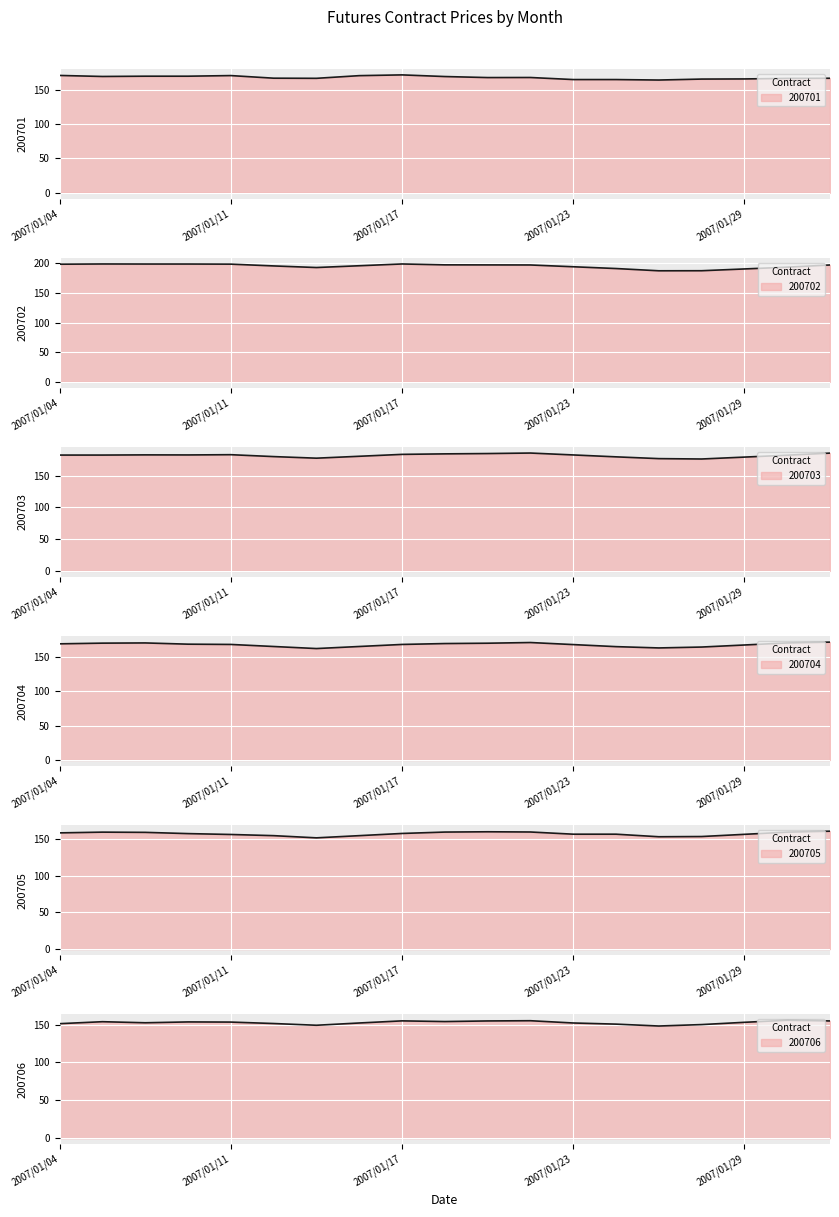

Rank the series at 2007/01/23 from highest to lowest value.

200702, 200703, 200704, 200701, 200705, 200706